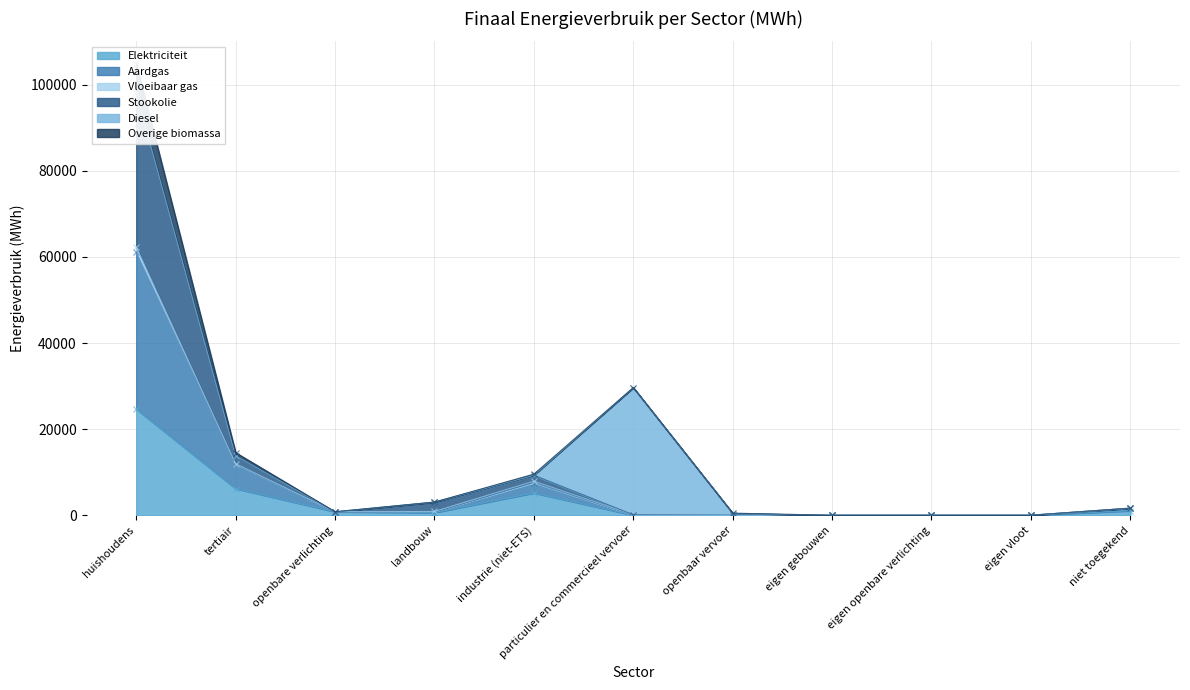

How many values in Aardgas are above zero?

8